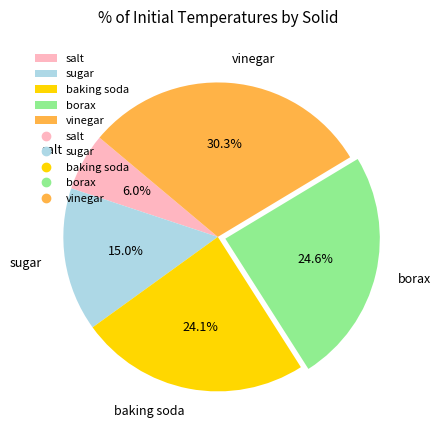

Is baking soda the majority of the pie?

No